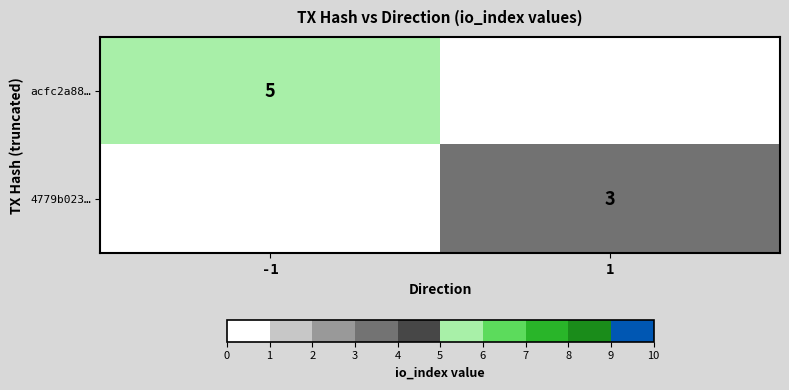

At which category does the chart reach its peak across all series?

-1